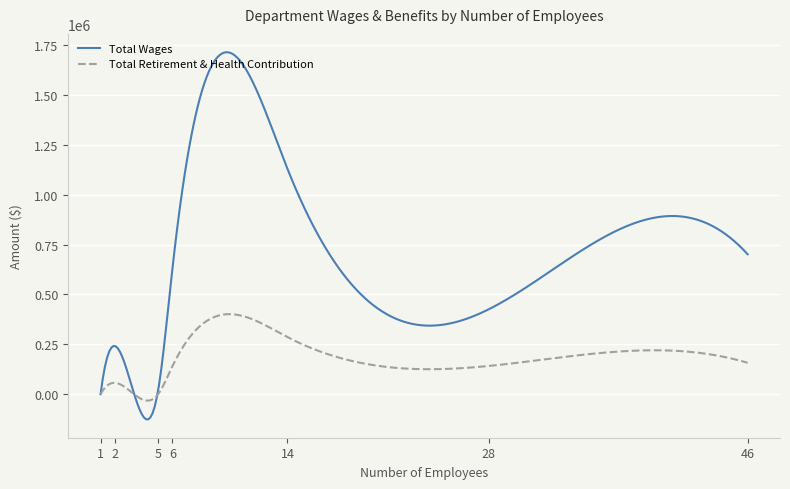

What are all the series names shown in the legend?

Total Wages, Total Retirement & Health Contribution